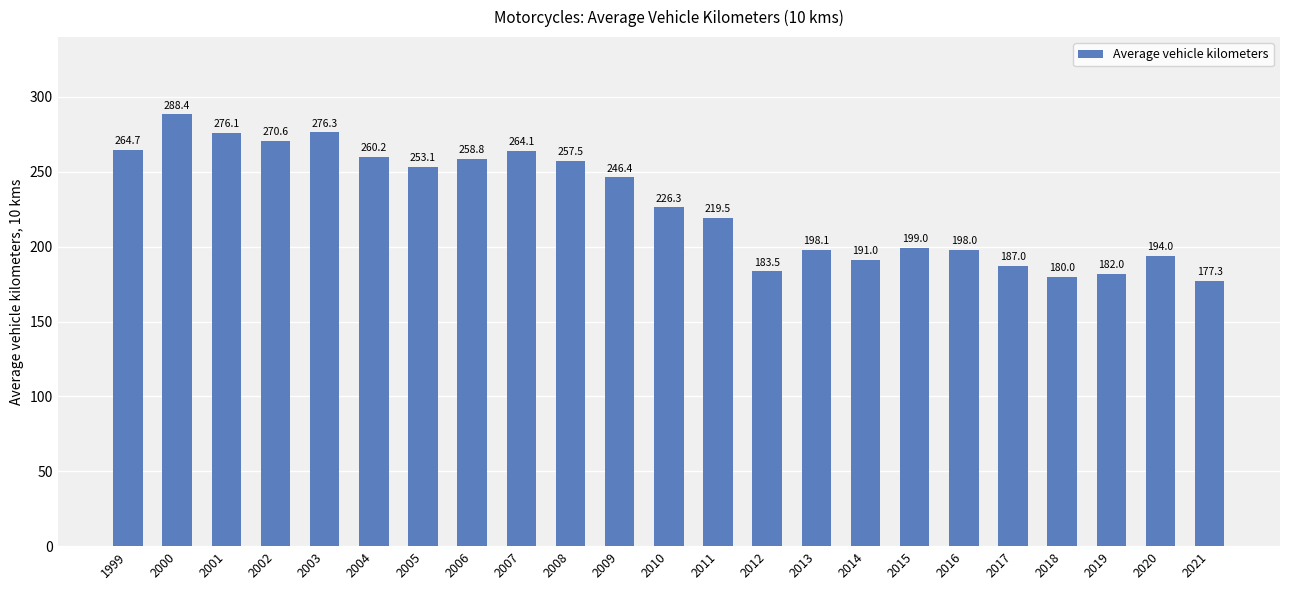

Between 2016 and 2021, which is larger?

2016